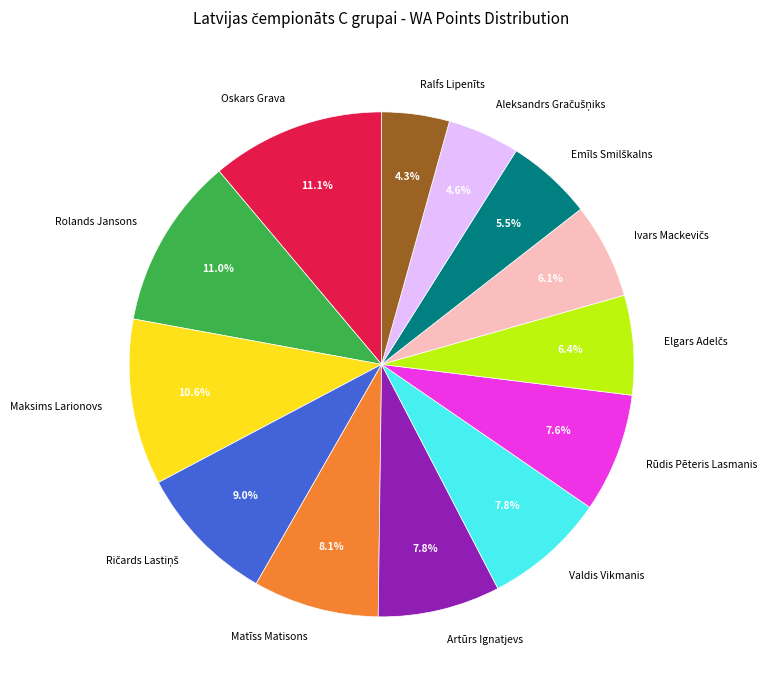

Does any single category account for the majority?

No